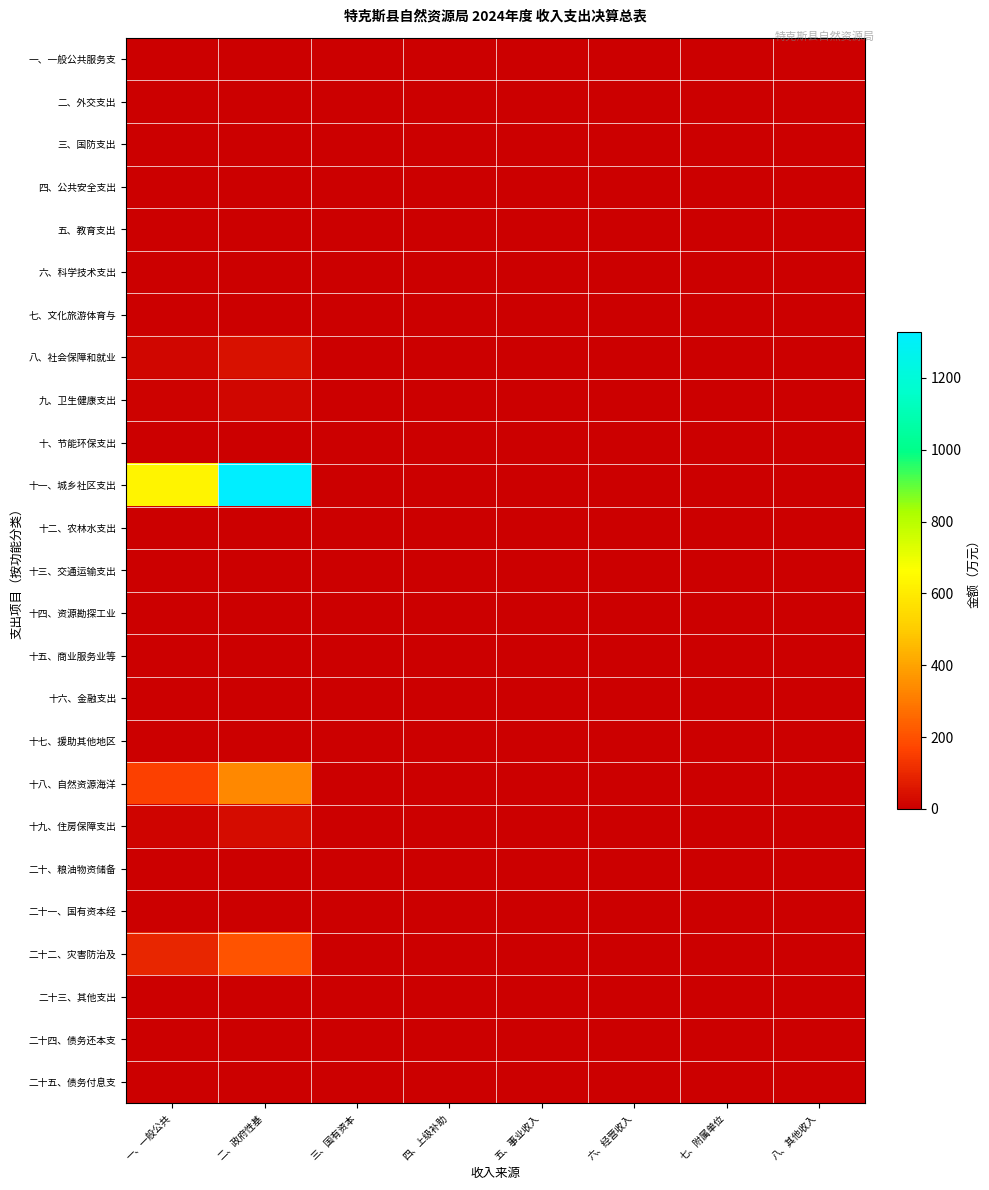

At 七、附属单位, list the series in order from smallest to largest.

一、一般公共服务支, 二、外交支出, 三、国防支出, 四、公共安全支出, 五、教育支出, 六、科学技术支出, 七、文化旅游体育与, 八、社会保障和就业, 九、卫生健康支出, 十、节能环保支出, 十一、城乡社区支出, 十二、农林水支出, 十三、交通运输支出, 十四、资源勘探工业, 十五、商业服务业等, 十六、金融支出, 十七、援助其他地区, 十八、自然资源海洋, 十九、住房保障支出, 二十、粮油物资储备, 二十一、国有资本经, 二十二、灾害防治及, 二十三、其他支出, 二十四、债务还本支, 二十五、债务付息支